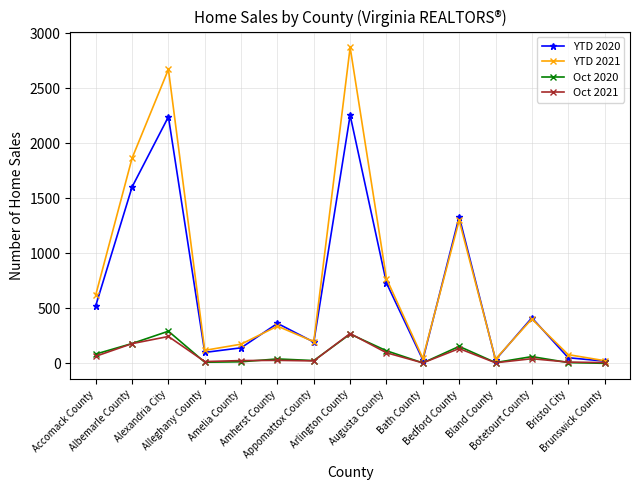

In YTD 2020, how many points are higher than both neighbors (excluding endpoints)?

5